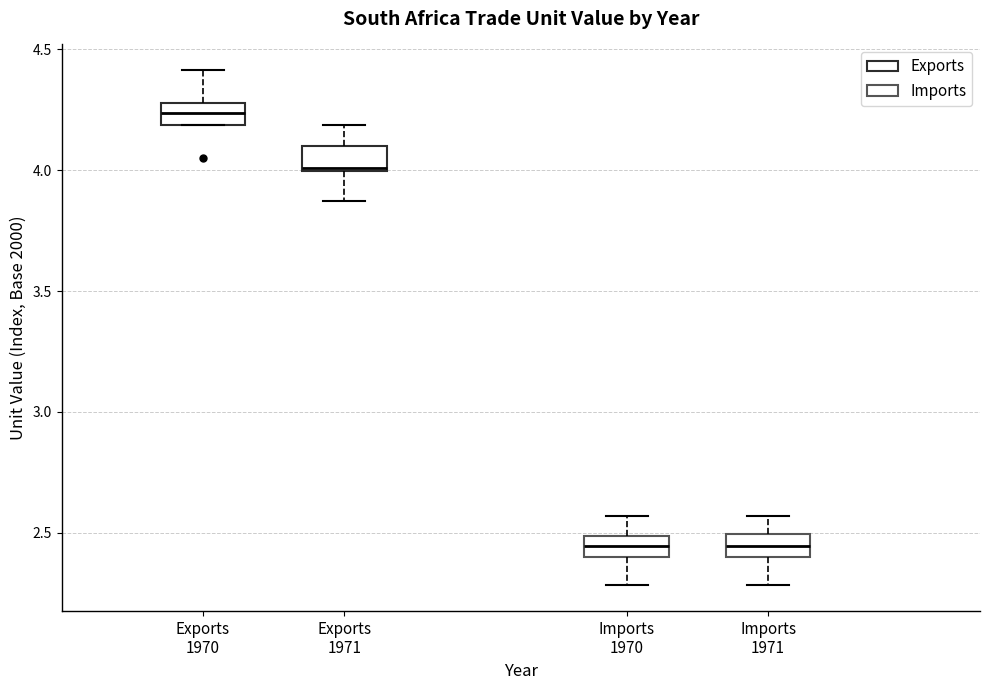

Reading left to right, transcribe this box plot: for each box, give where its median line is, the range the box spans, and where its two whiskers end, as read against the y-axis. The values are not printed on the chart, so give them approximately, as read against the axis.

Exports 1970: median 4.25, box 4.20 to 4.30, whiskers 4.20 to 4.40
Exports 1971: median 4.00, box 4.00 to 4.10, whiskers 3.85 to 4.20
Imports 1970: median 2.45, box 2.40 to 2.50, whiskers 2.30 to 2.55
Imports 1971: median 2.45, box 2.40 to 2.50, whiskers 2.30 to 2.55